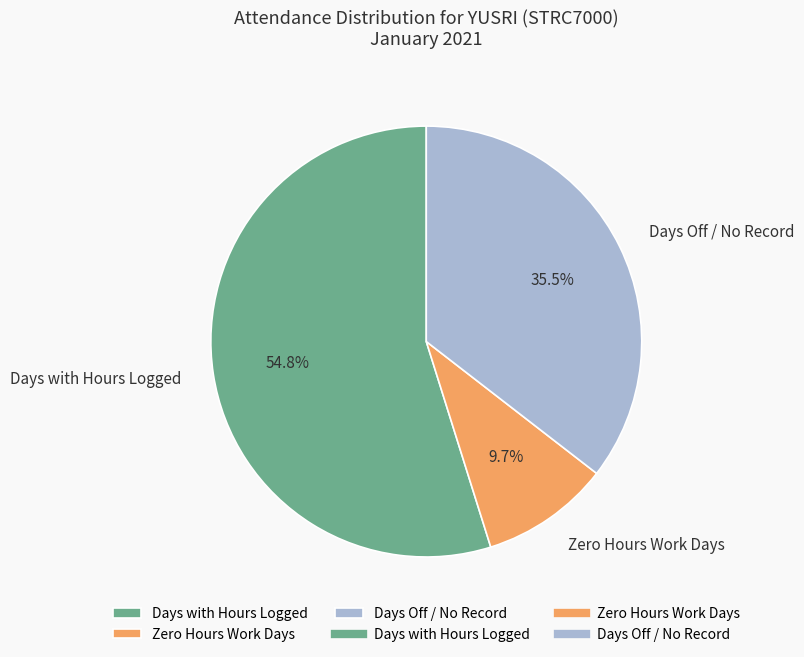

Is there a majority slice in this chart?

Yes